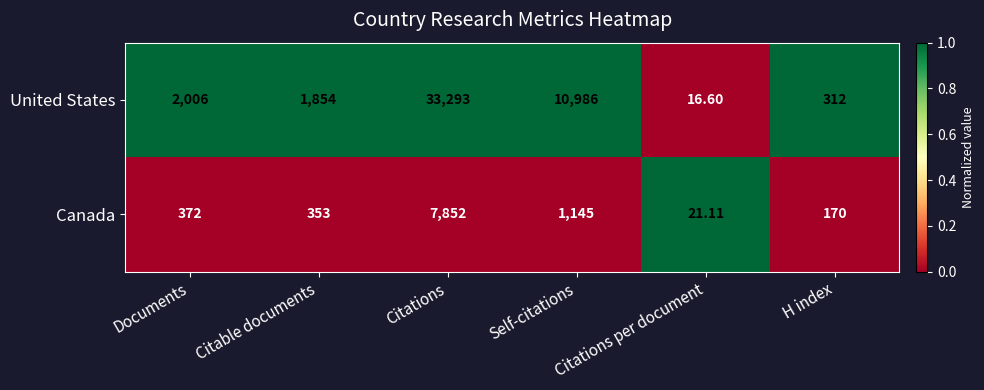

Which category has the highest value across all series?

Citations